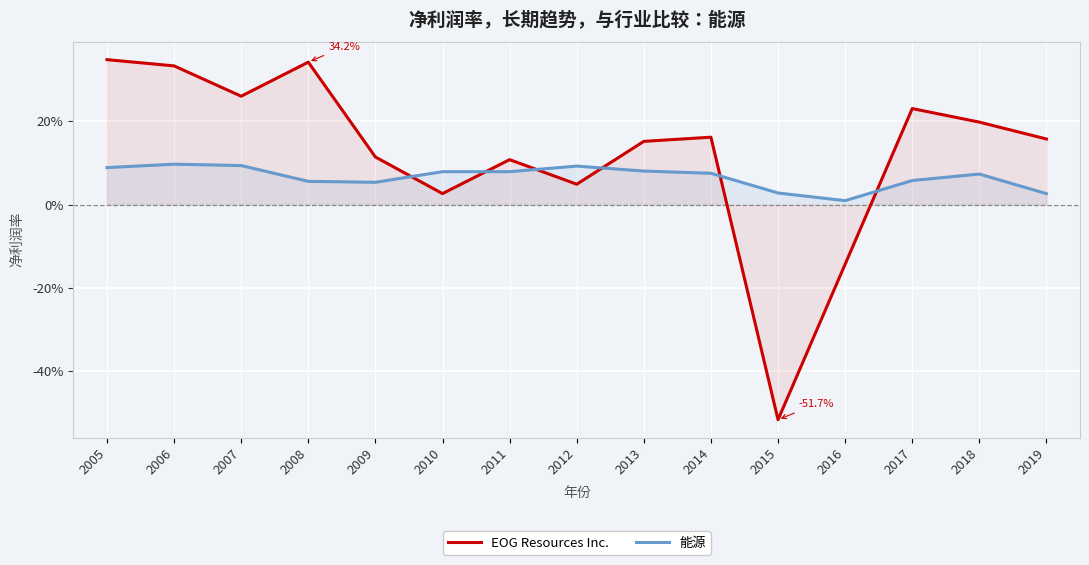

Reading left to right, extract all data points from this chart.

EOG Resources Inc.: 0.3	0.3	0.3	0.3	0.1	0.0	0.1	0.0	0.2	0.2	-0.5	-0.1	0.2	0.2	0.2
能源: 0.1	0.1	0.1	0.1	0.1	0.1	0.1	0.1	0.1	0.1	0.0	0.0	0.1	0.1	0.0